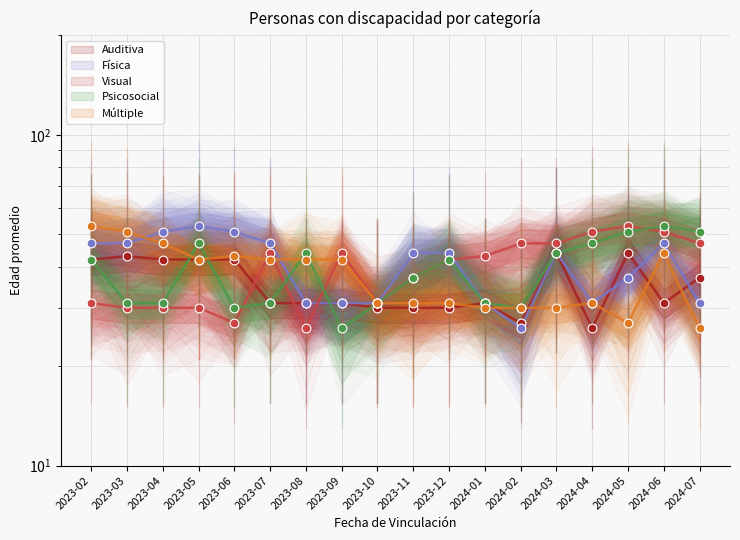

What is the total value across all series at 2023-10?

154